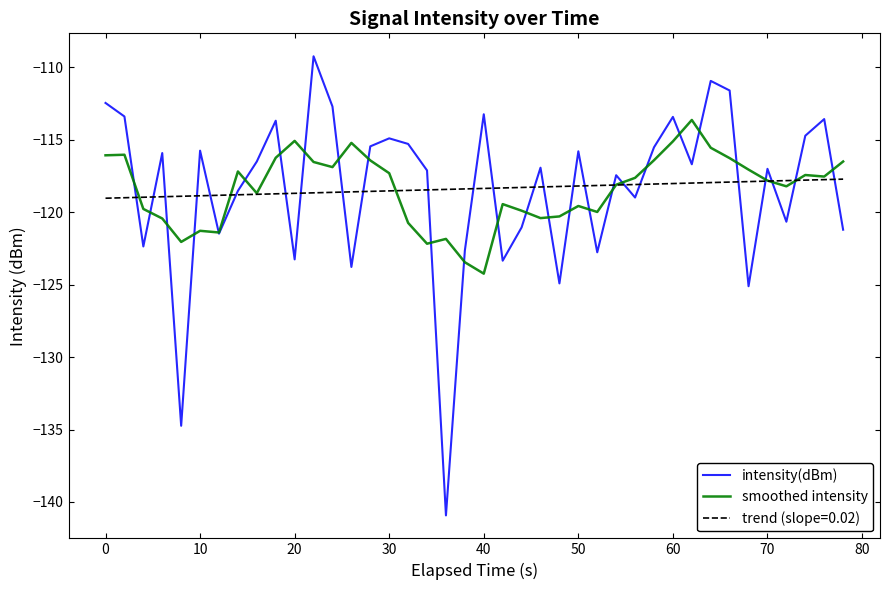

What are all the series names shown in the legend?

intensity(dBm), smoothed intensity, trend (slope=0.02)